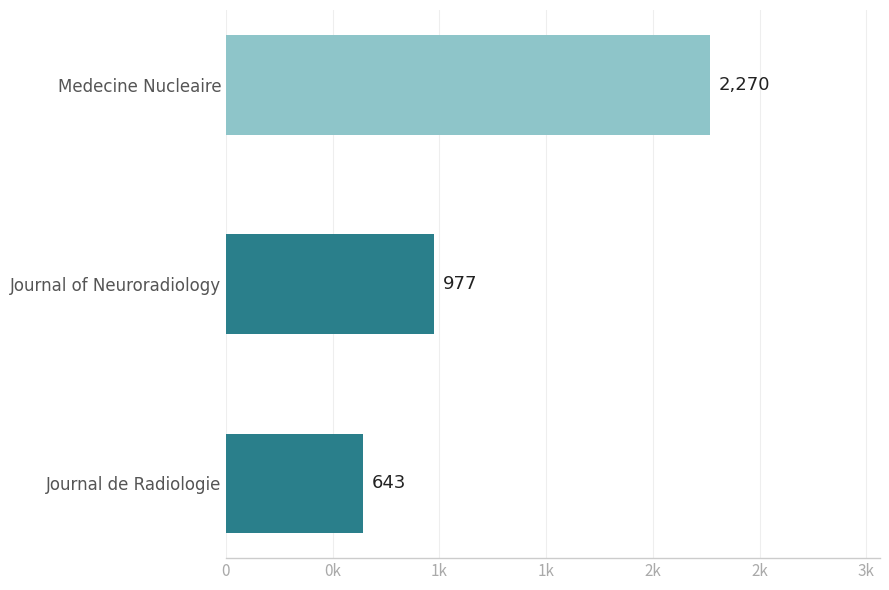

Does the chart contain any negative values?

No